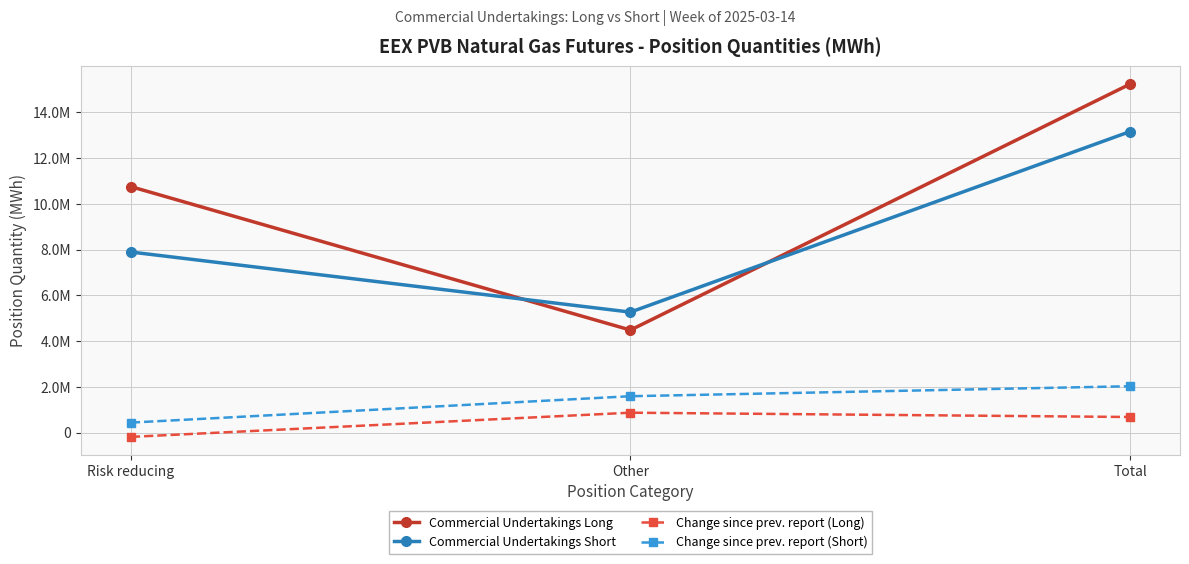

Reading left to right, transcribe all the data shown in this chart.

Commercial Undertakings Long: Risk reducing=10748178	Other=4480010	Total=15228188
Commercial Undertakings Short: Risk reducing=7890428	Other=5263868	Total=13154296
Change since prev. report (Long): Risk reducing=-188380	Other=868640	Total=680260
Change since prev. report (Short): Risk reducing=435808	Other=1588860	Total=2024668